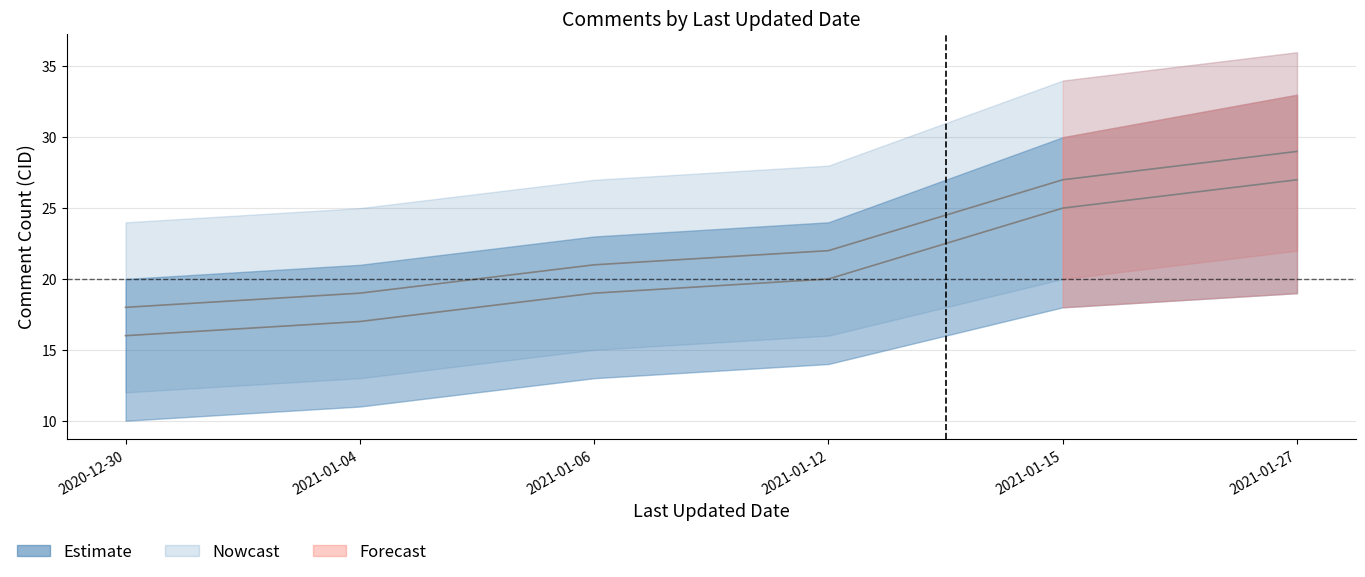

Read the Estimate_mid value at 2020-12-30.

16